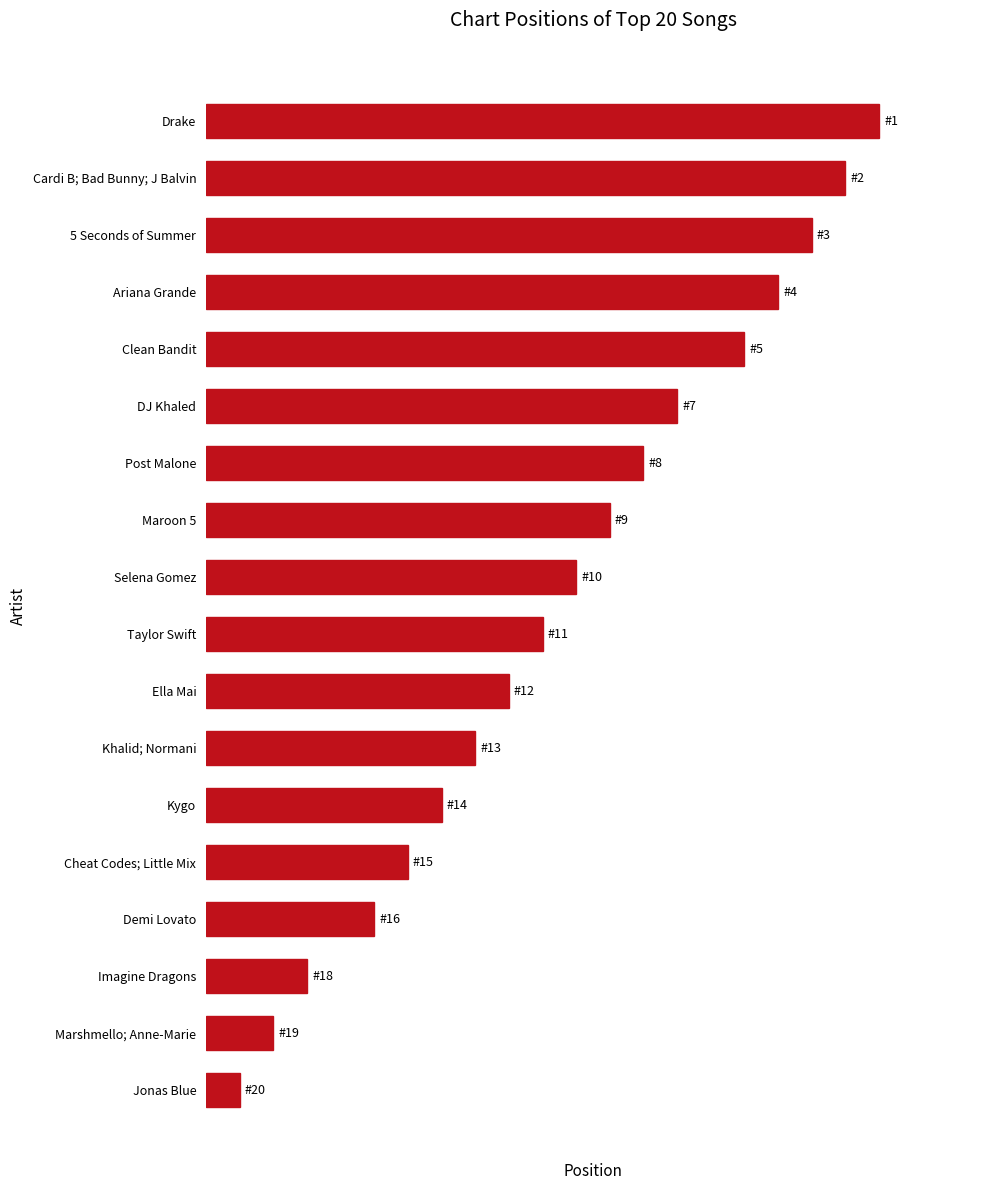

Are the bars horizontal?

Yes